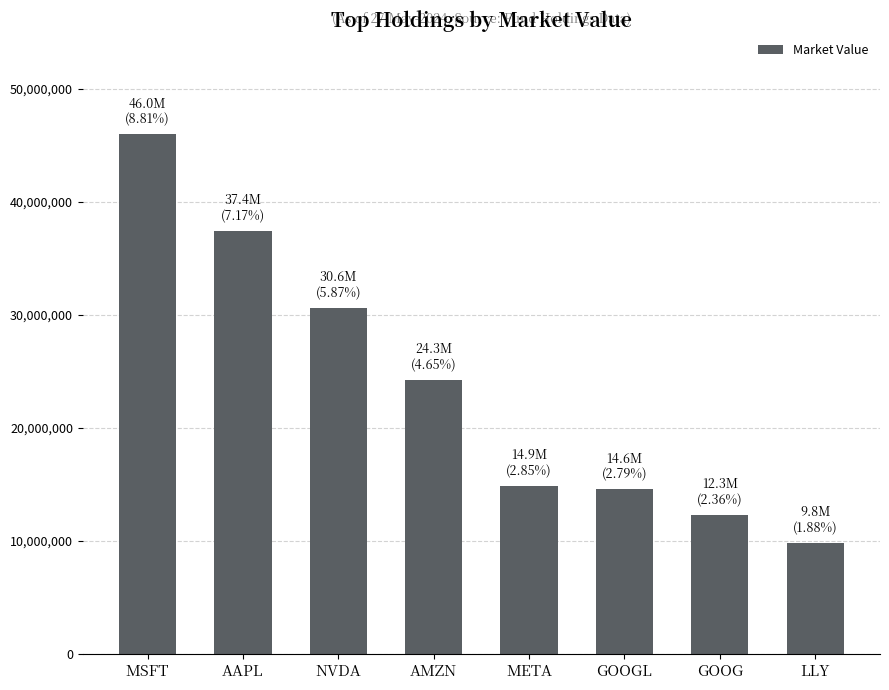

What is the change in value from META to GOOGL?

-321849.5